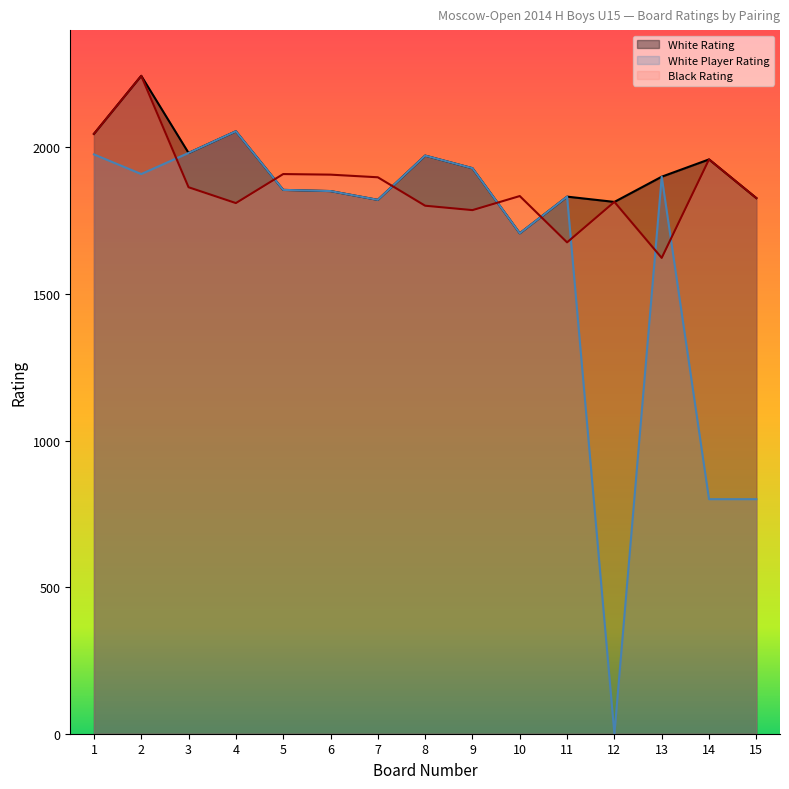

What is the difference between the maximum and minimum values in the White Player Rating series?

2055